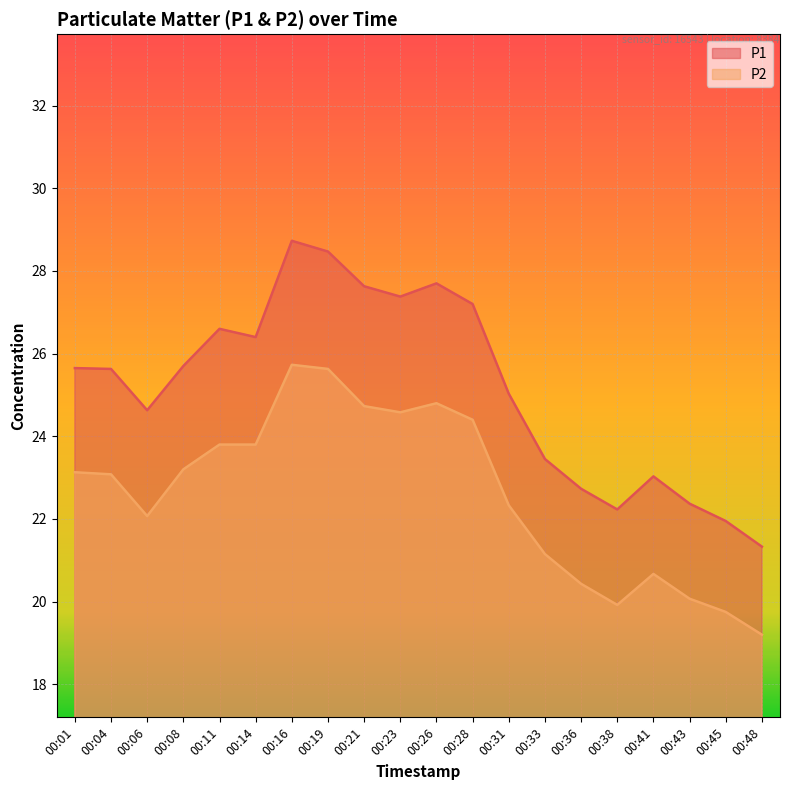

The value of P1 at 00:23 is 27.4. True or false?

True